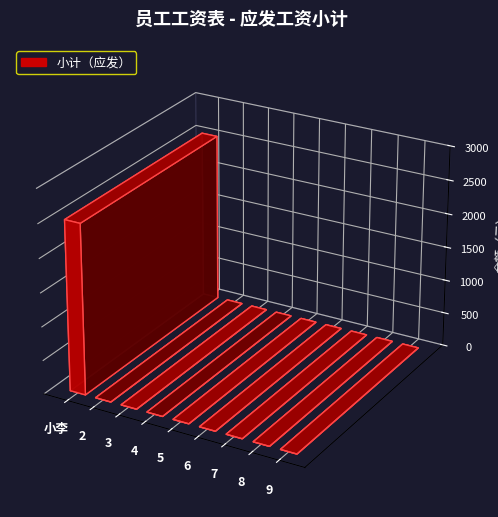

What position from the left is 4?

4